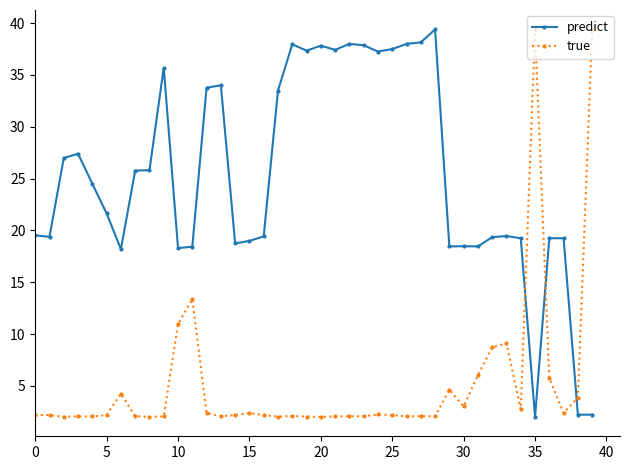

List the series in order of their overall mean, lowest first.

true, predict